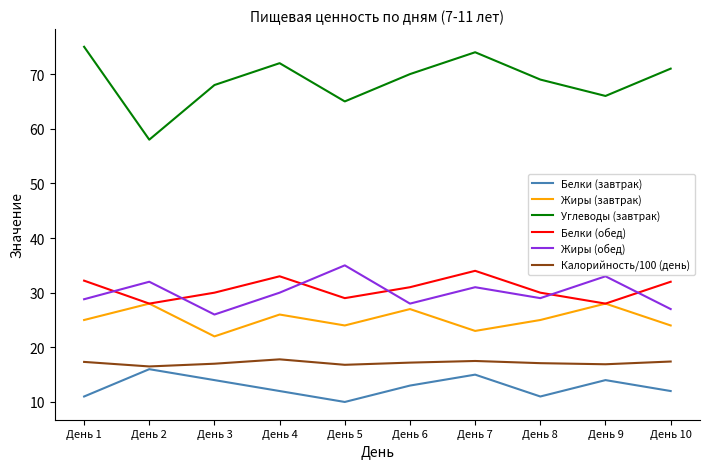

Which series has the largest total across all categories?

Углеводы (завтрак)